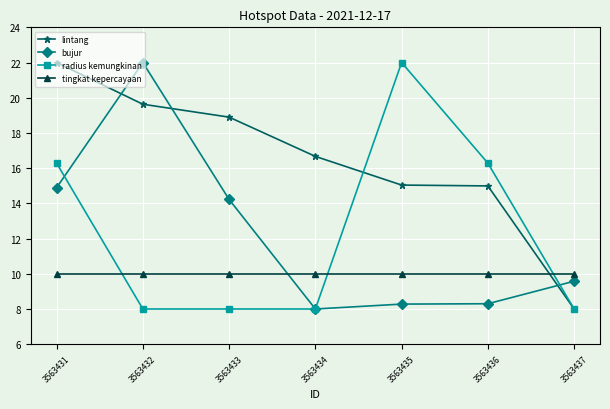

At 3563431, list the series in order from smallest to largest.

tingkat kepercayaan, bujur, radius kemungkinan, lintang